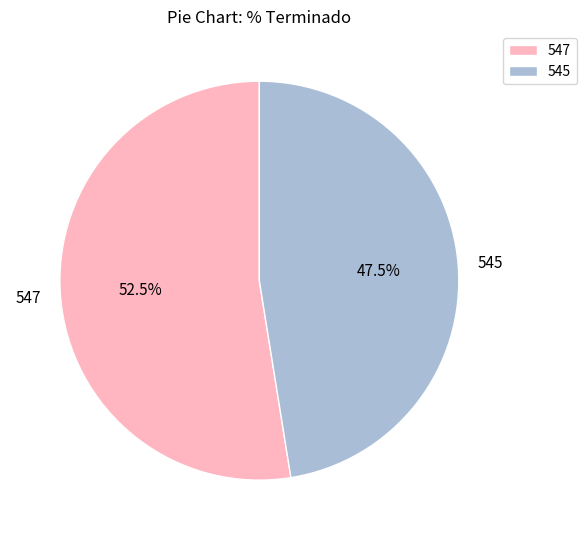

Is the sum of 547 and 545 greater than half?

Yes